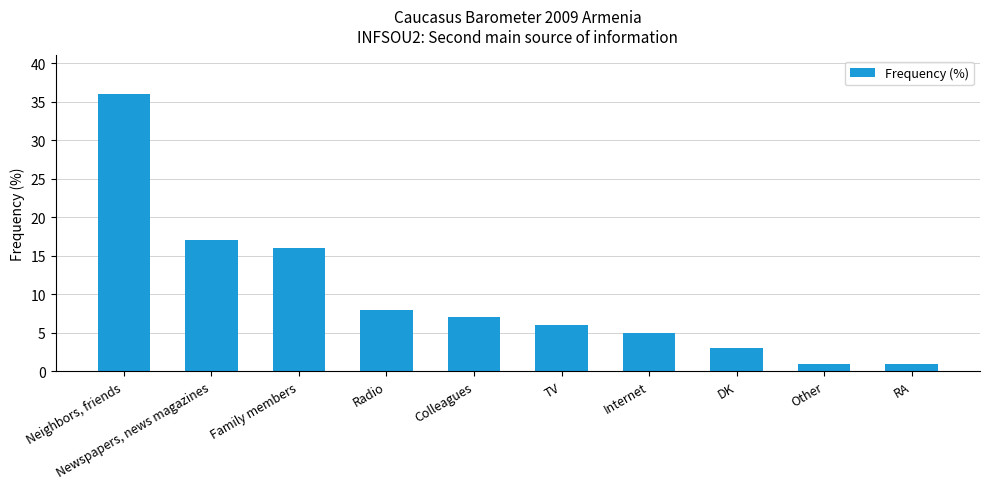

What is the change in value from Family members to Internet?

-11